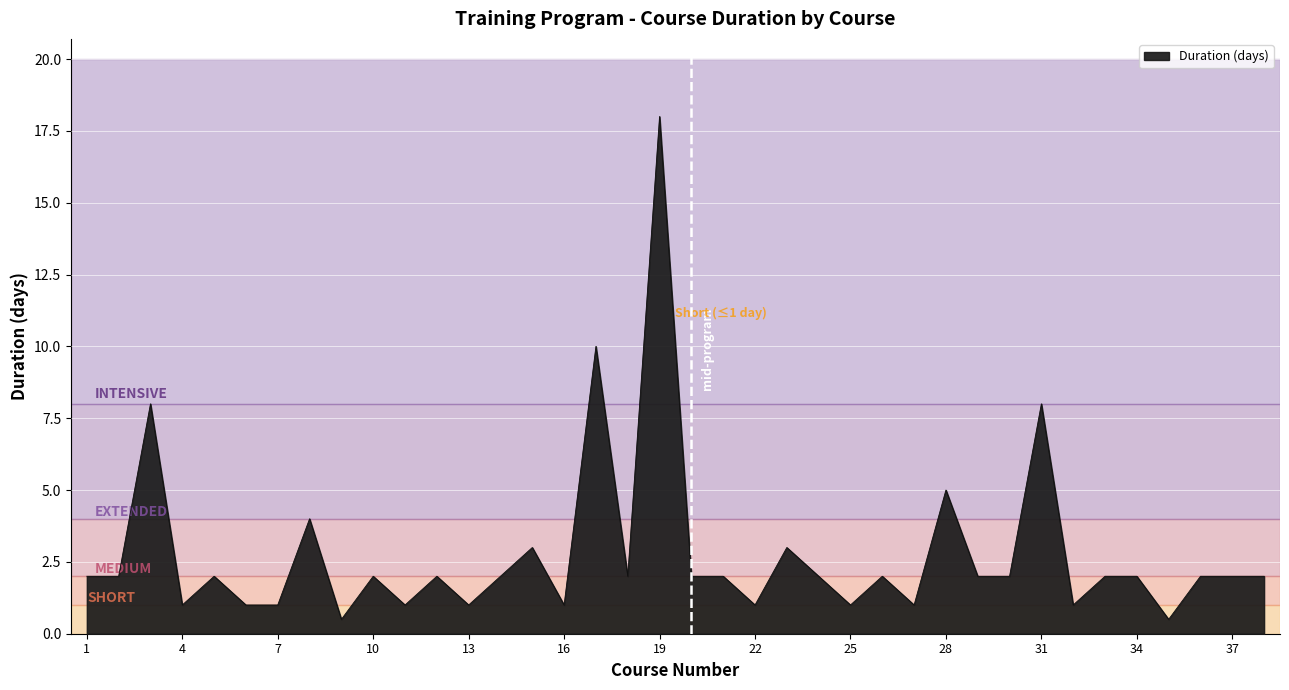

What is the difference between the maximum and minimum values?

17.5